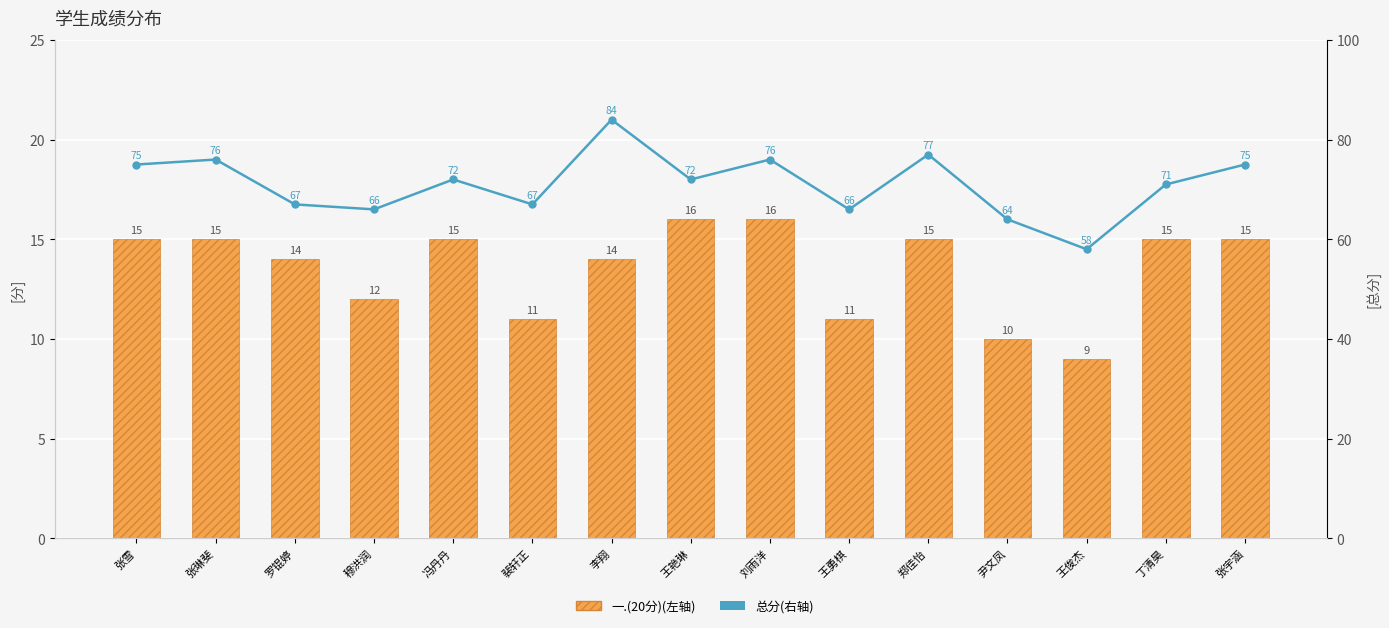

What is the sum of the 总分(右轴) values at 王艳琳 and 裴轩正?

139